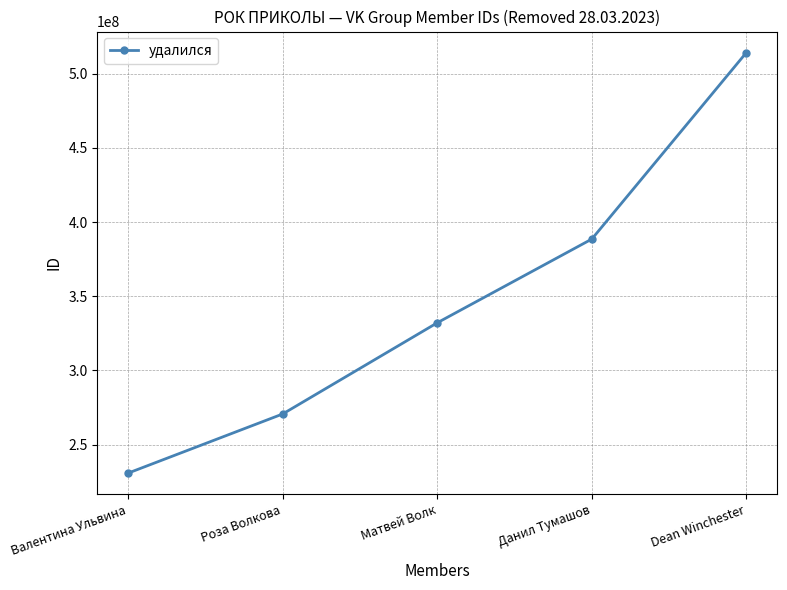

At which category does the chart reach its minimum across all series?

Валентина Ульвина